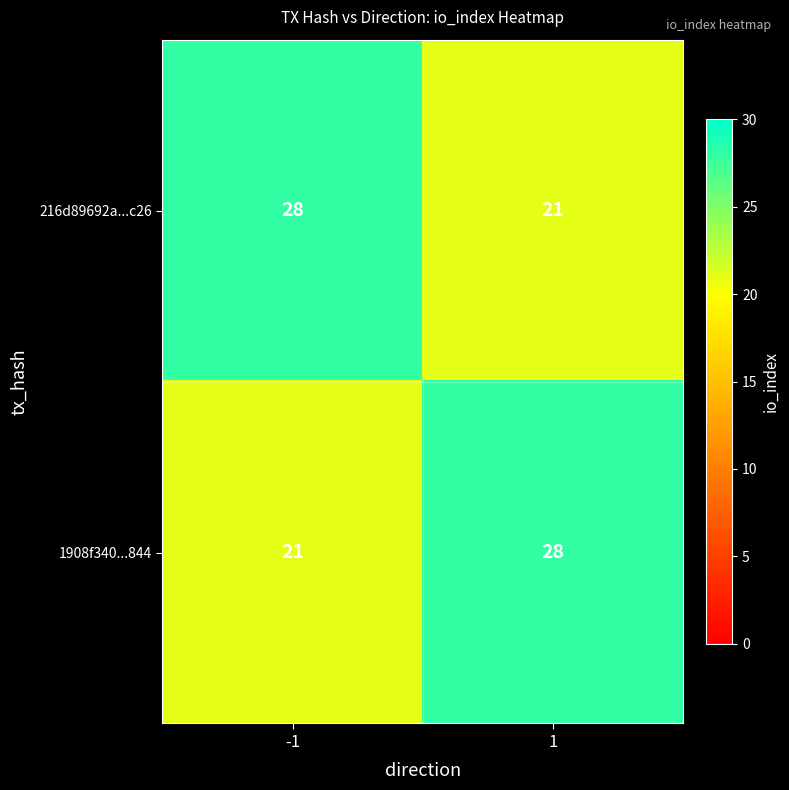

True or false: 1908f340...844 has a value of 19 at 1.

False